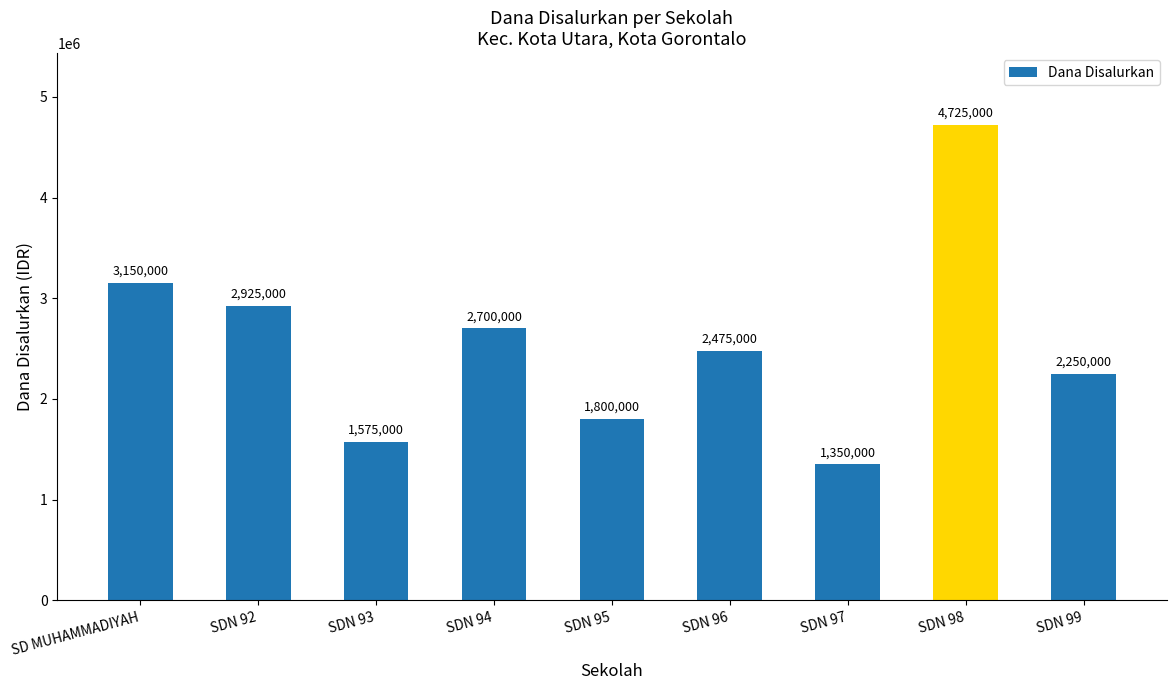

List the labels in order of value, smallest first.

SDN 97, SDN 93, SDN 95, SDN 99, SDN 96, SDN 94, SDN 92, SD MUHAMMADIYAH, SDN 98